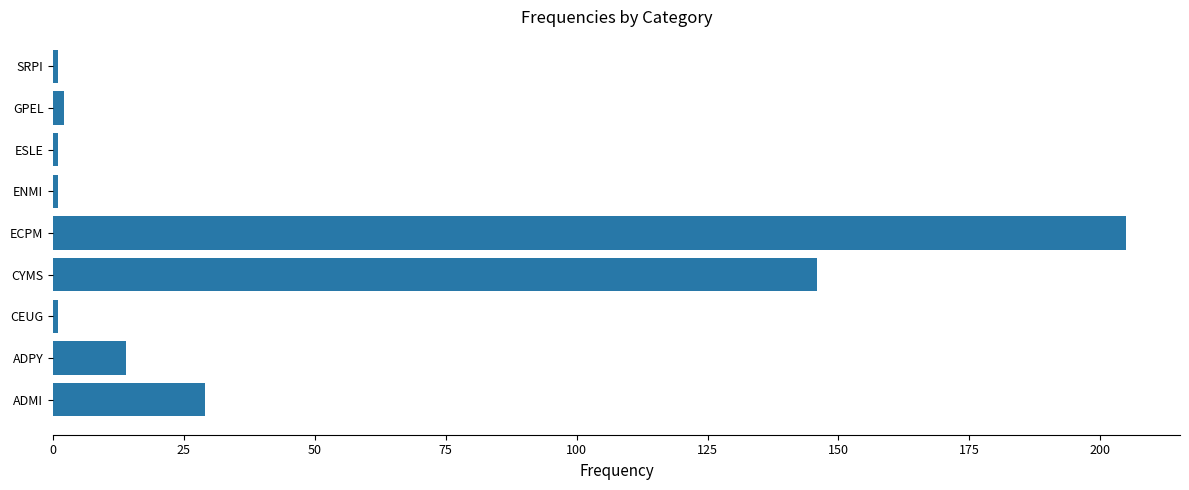

What is the difference between the second highest and minimum values?

145